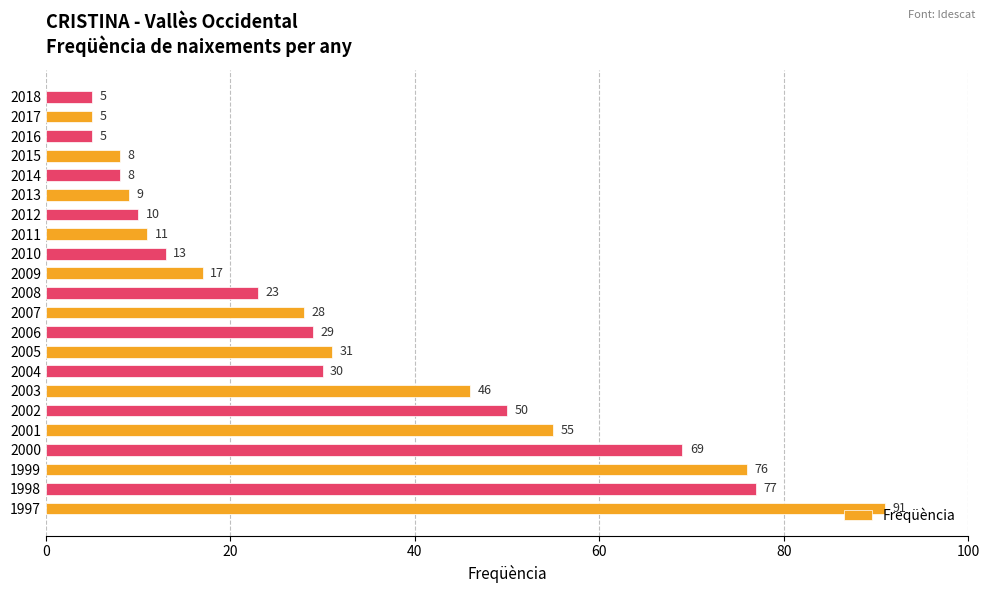

What is the average value?

32